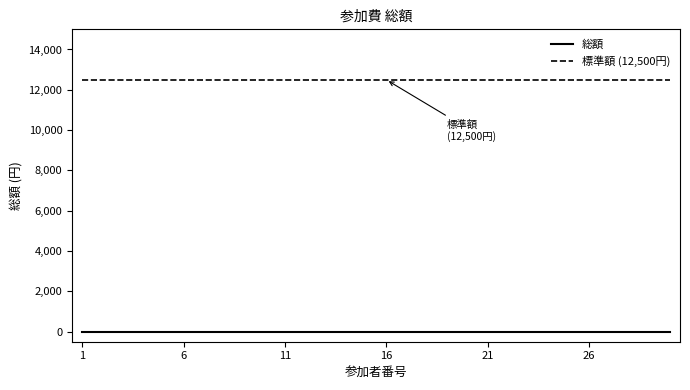

How many lines are shown in the chart?

2